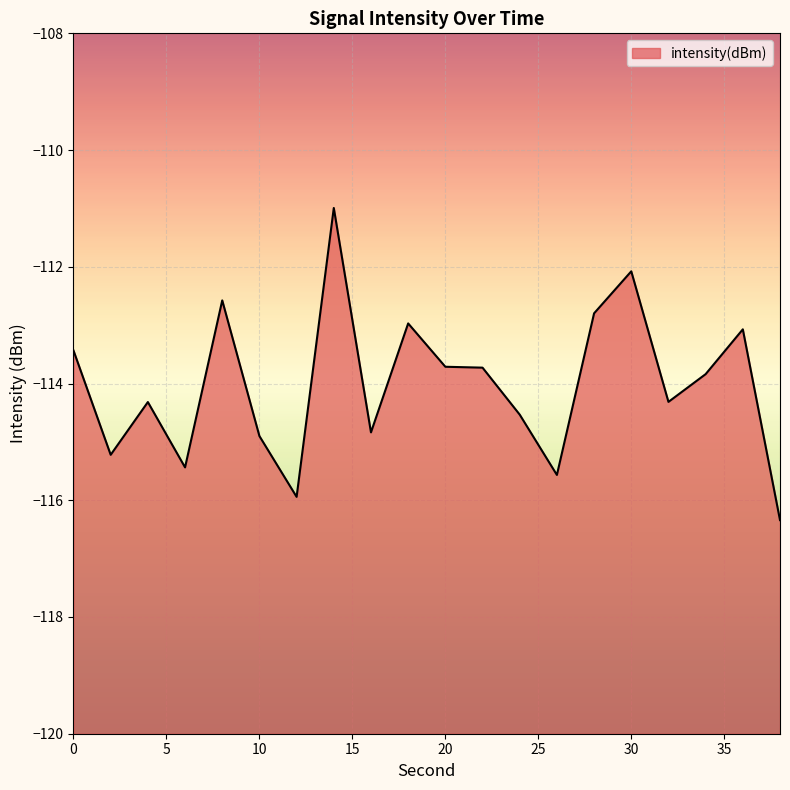

The chart shows a value of -171.4 at 10. True or false?

False